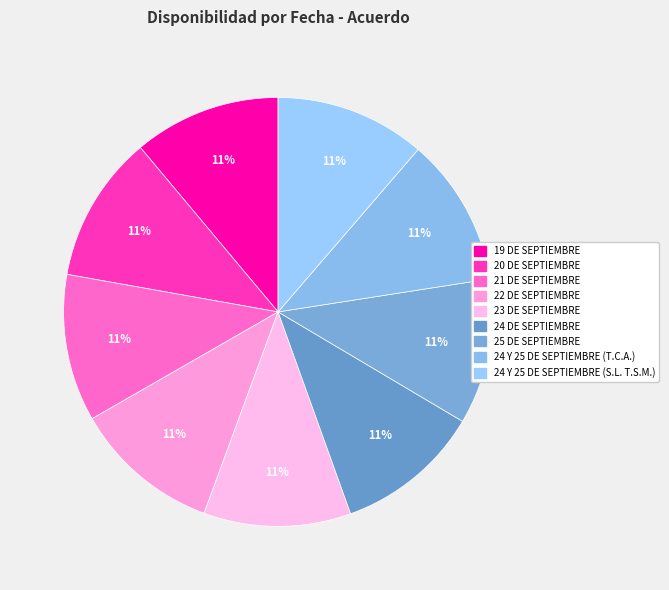

Does 19 DE SEPTIEMBRE represent more than half of the total?

No